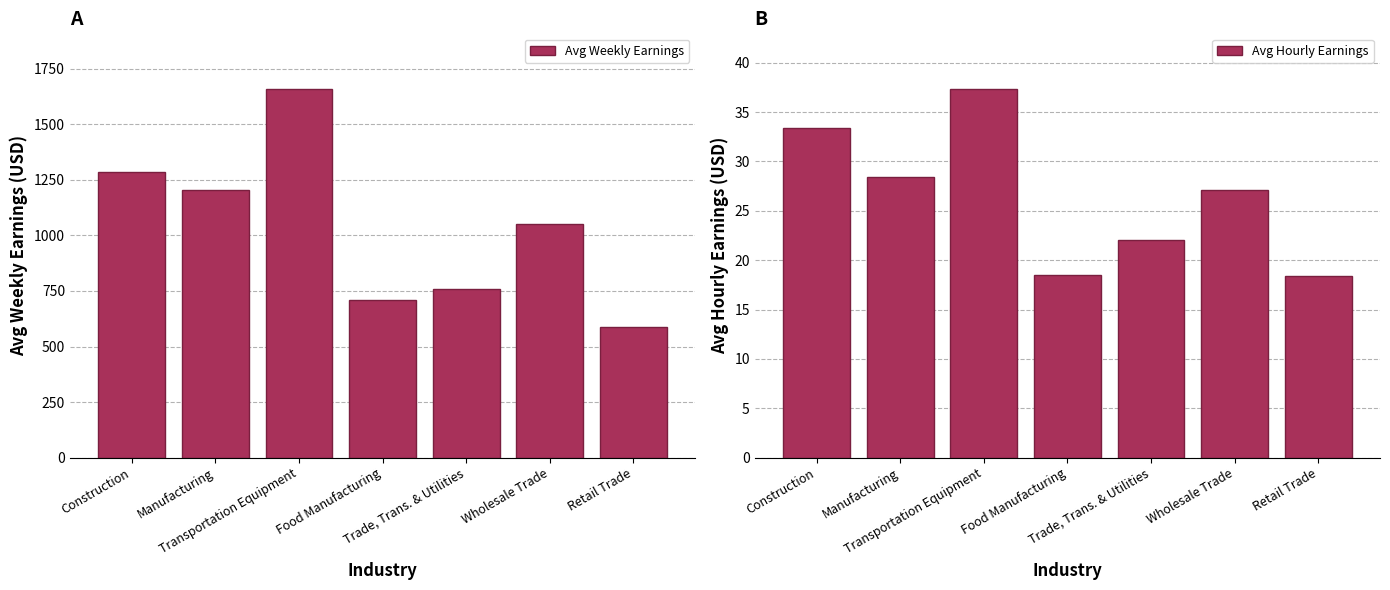

Which category has the lowest value in the Avg Weekly Earnings series?

Retail Trade